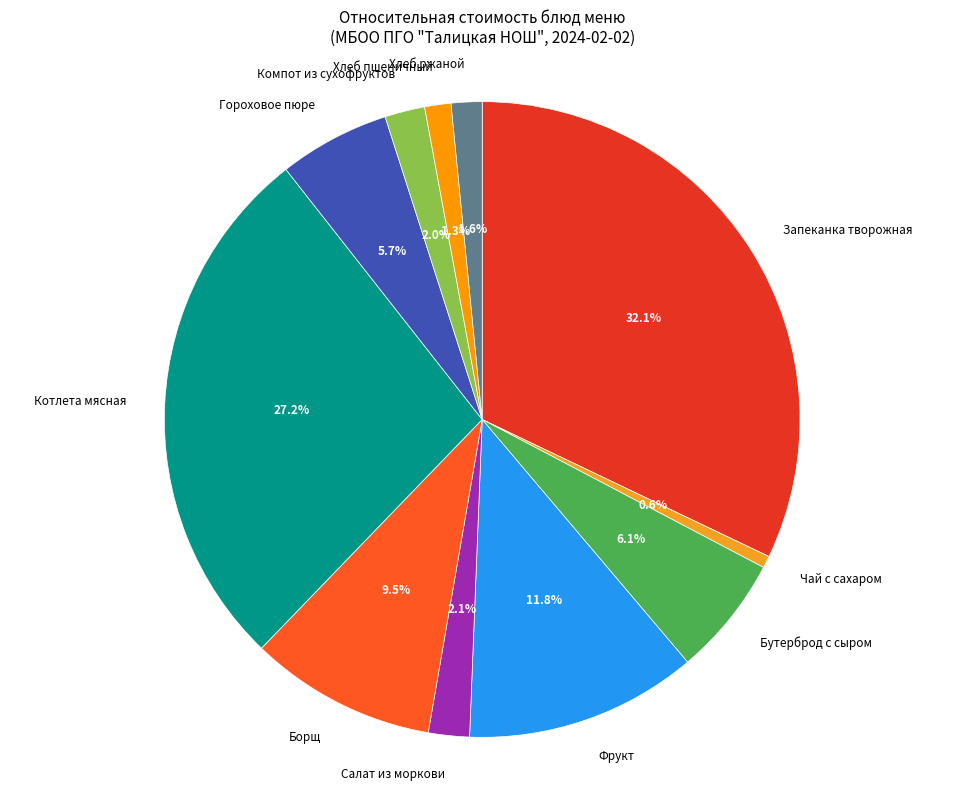

Count the number of slices in the pie.

11